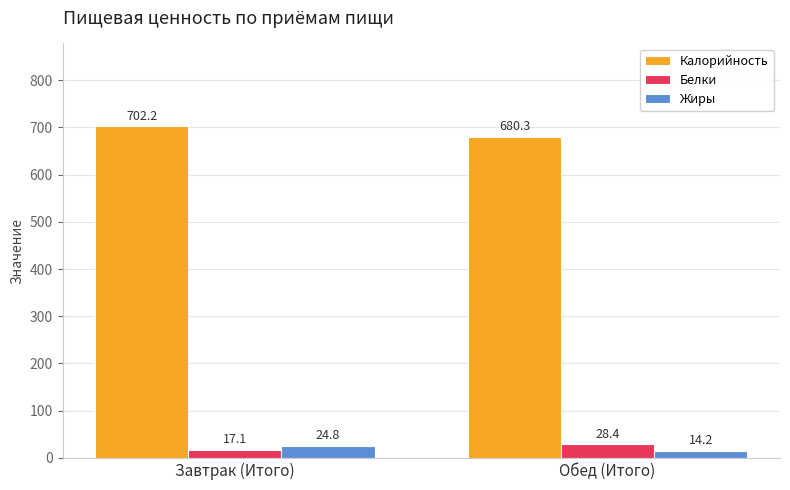

How many data points in Калорийность are above 702?

1